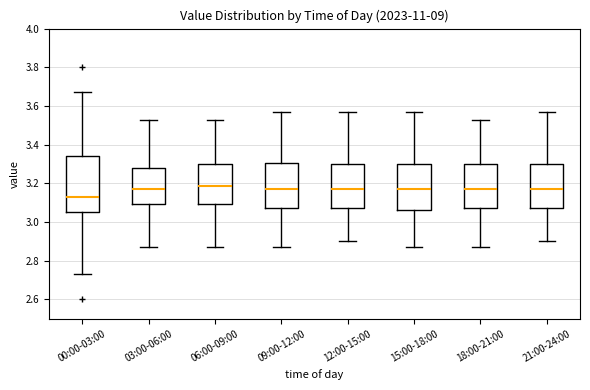

Comparing the boxes themselves (not the whiskers), which one is the tallest?

00:00-03:00